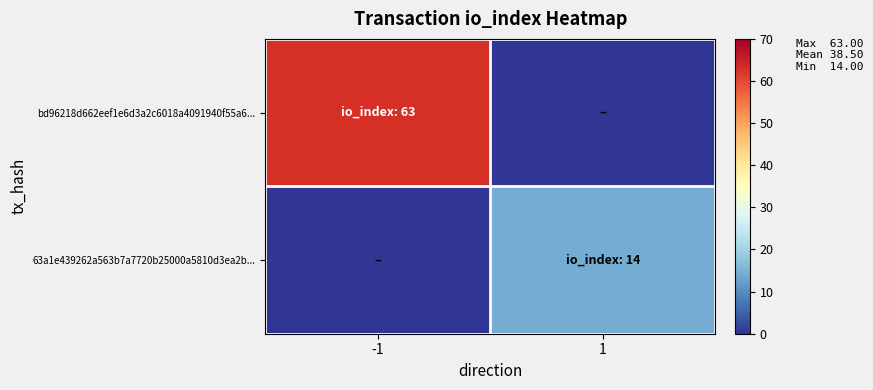

What is the maximum value shown in the chart?

63